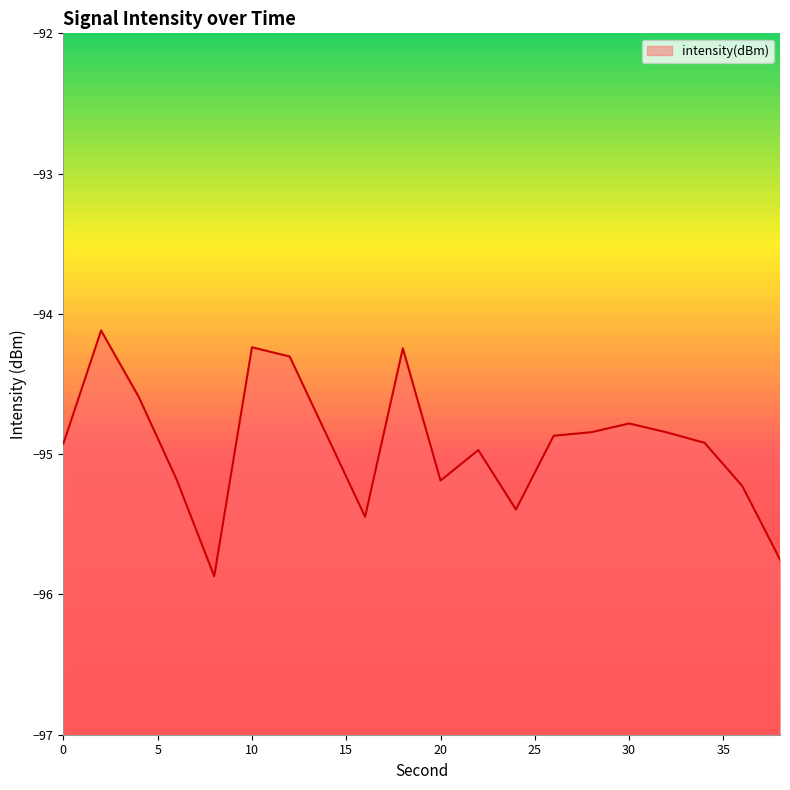

The chart shows a value of -94.8 at 32. True or false?

True